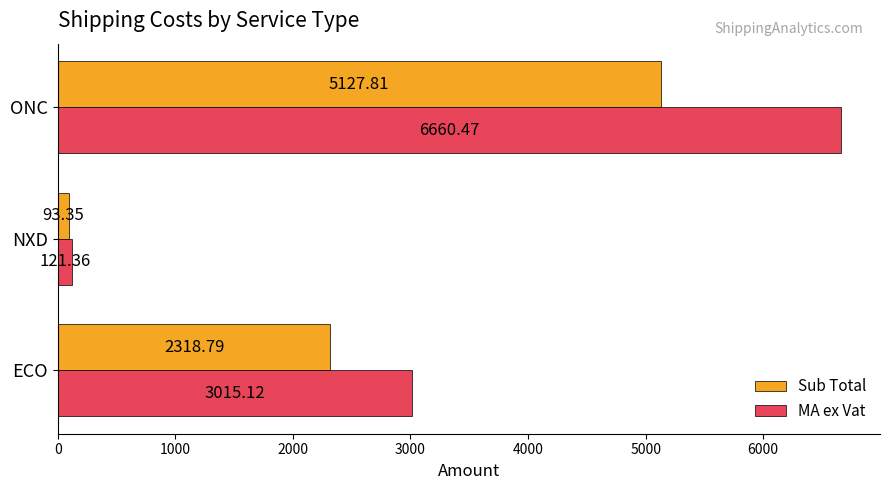

What is the sum of all MA ex Vat values?

9797.0